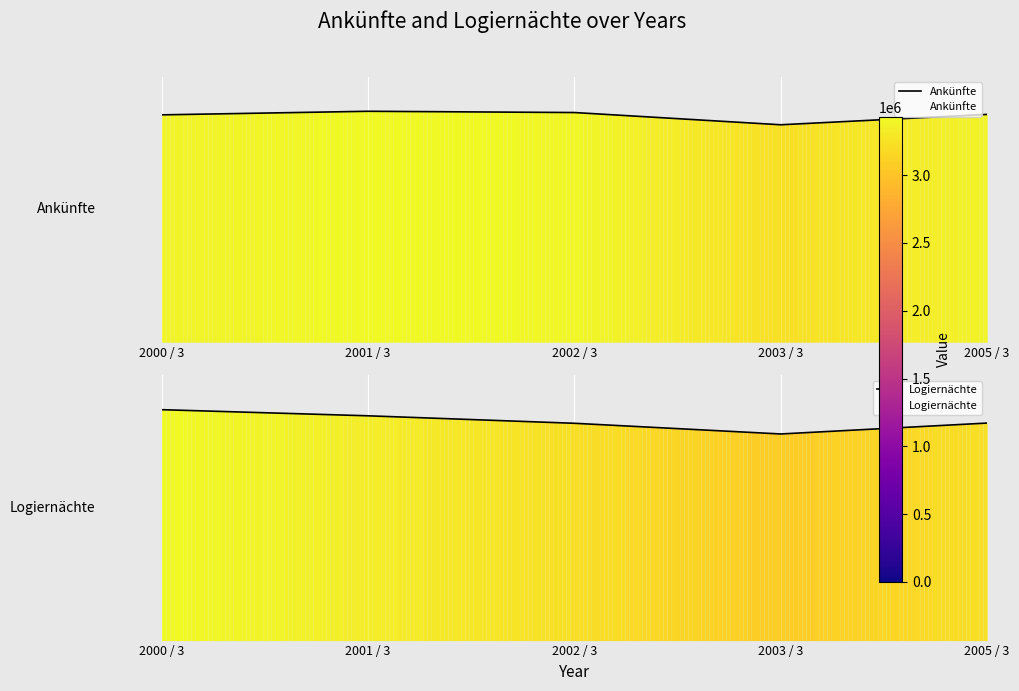

At which category does Ankünfte reach its first local peak?

2001 / 3